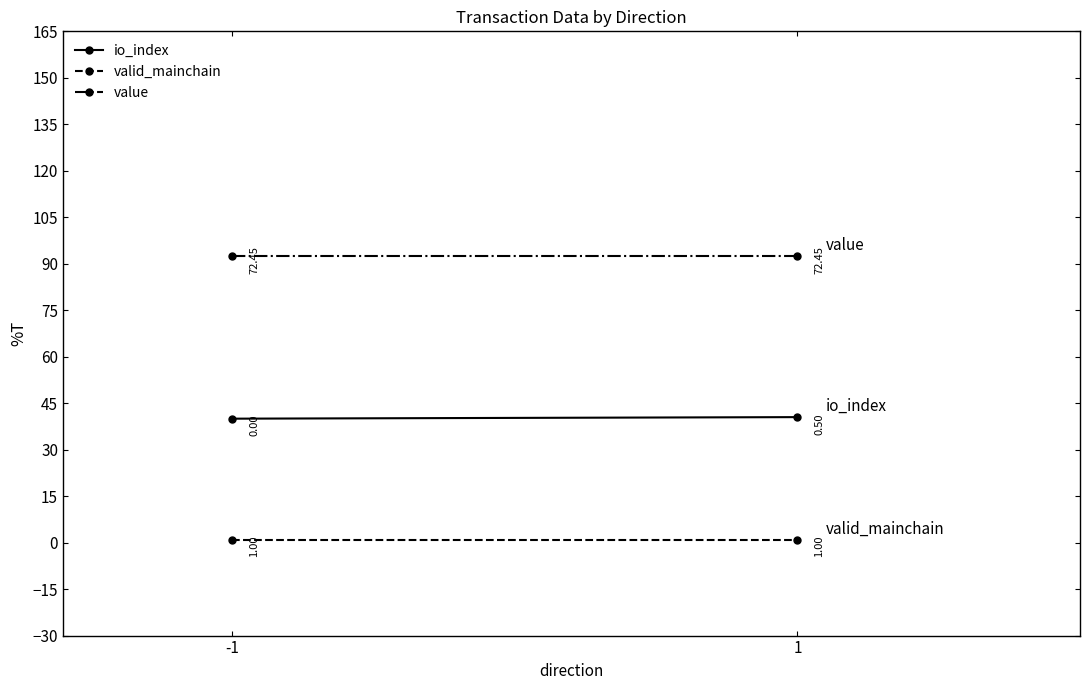

What is the value of the value point at the 1st from the left?

92.5